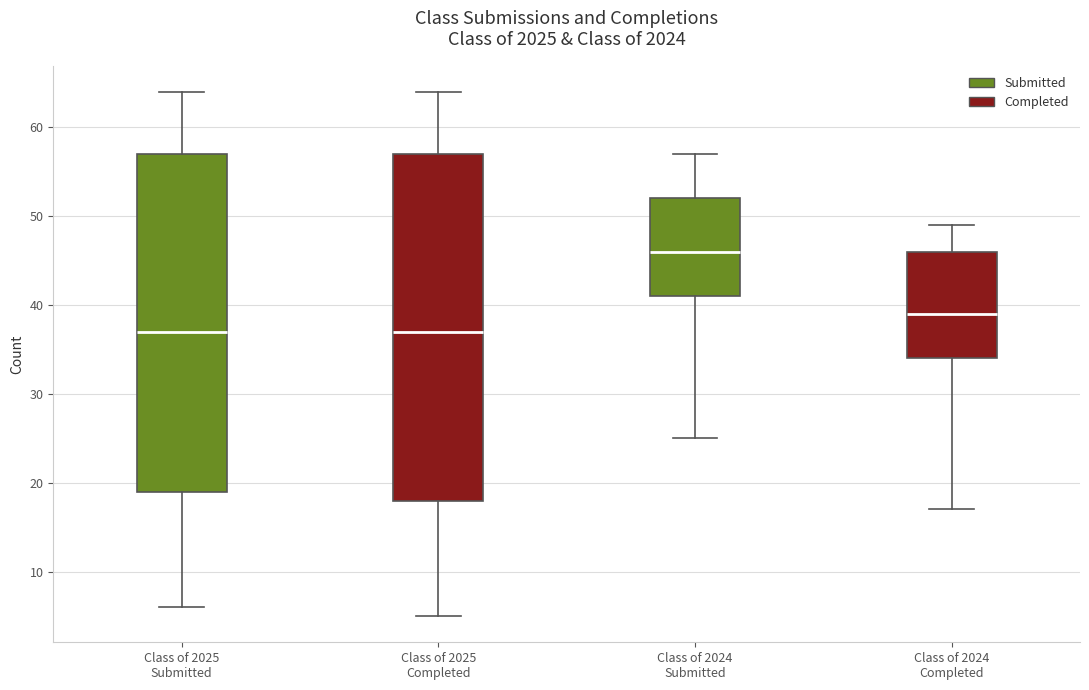

Comparing the boxes themselves (not the whiskers), which one is the tallest?

Class of 2025 Completed